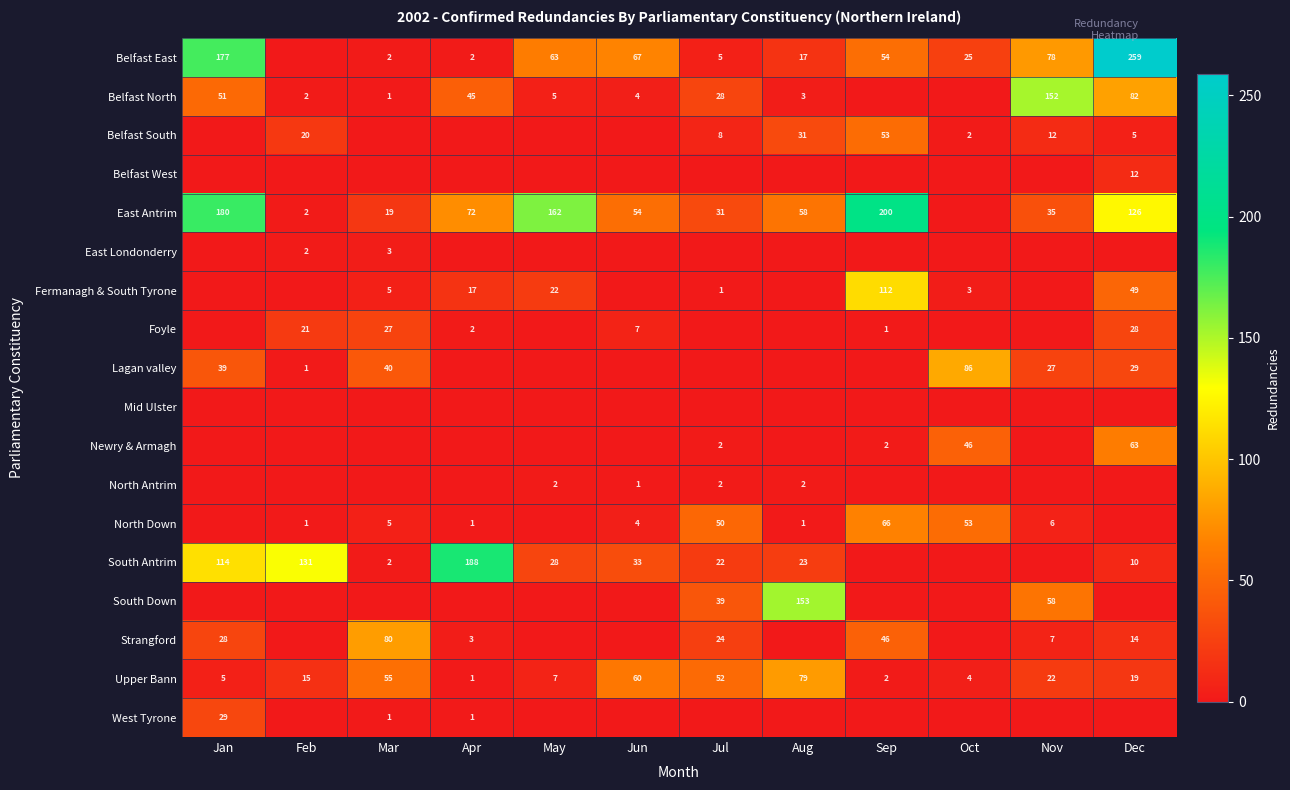

What is the sum of the Upper Bann values at Mar and Jun?

115